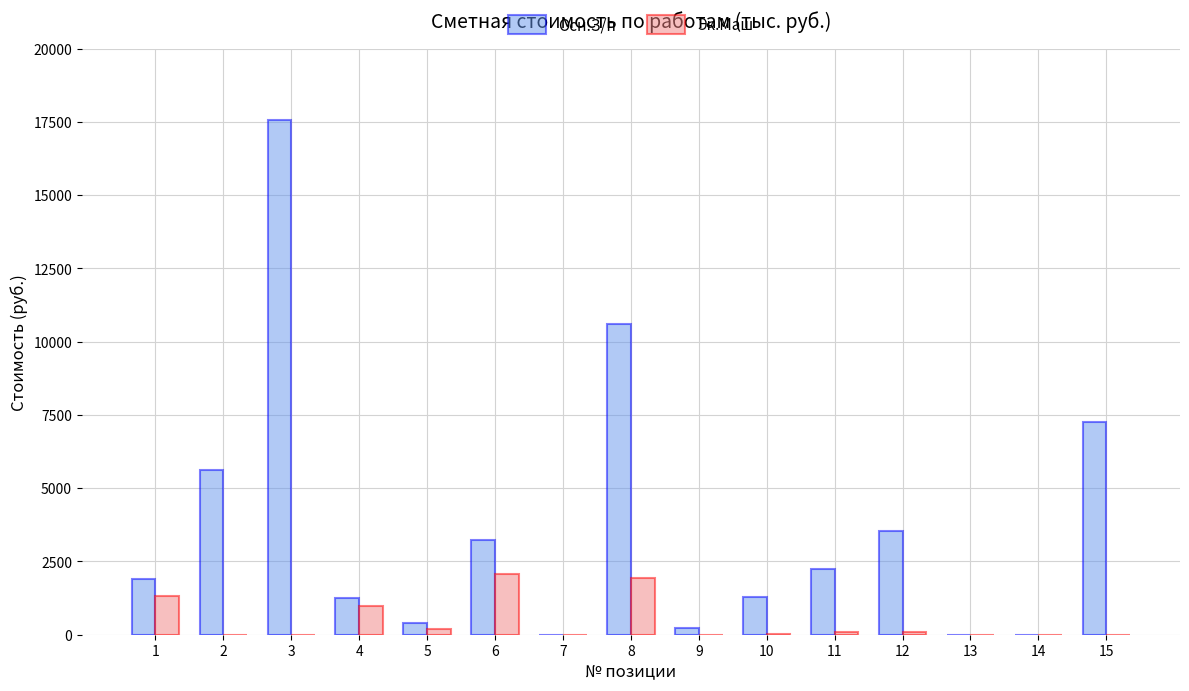

At which category is the sum across all series the highest?

3